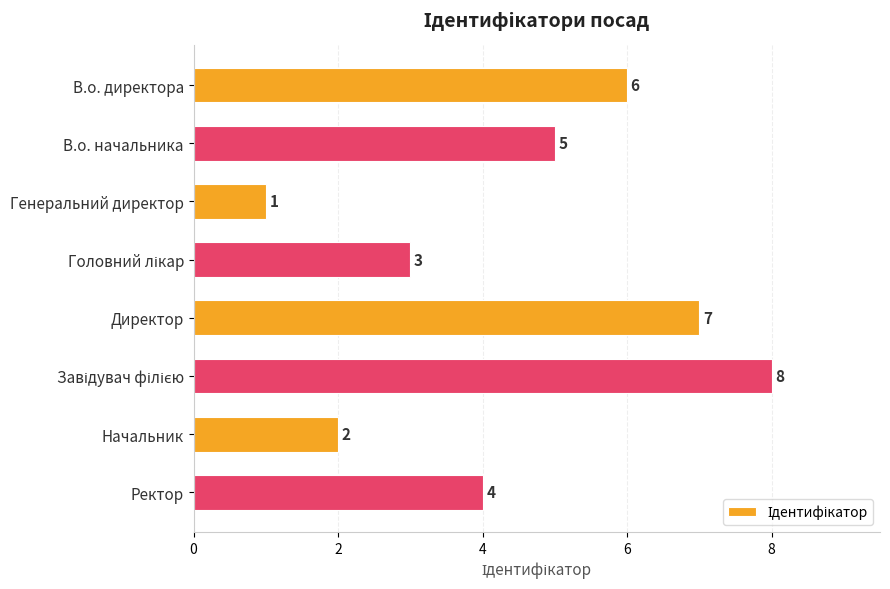

Reading bottom to top, transcribe all the data shown in this chart.

4	2	8	7	3	1	5	6